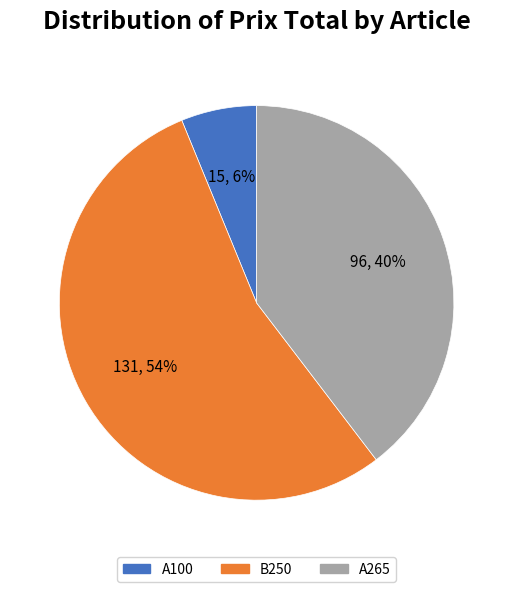

The A100 slice represents 16% of the pie. True or false?

False